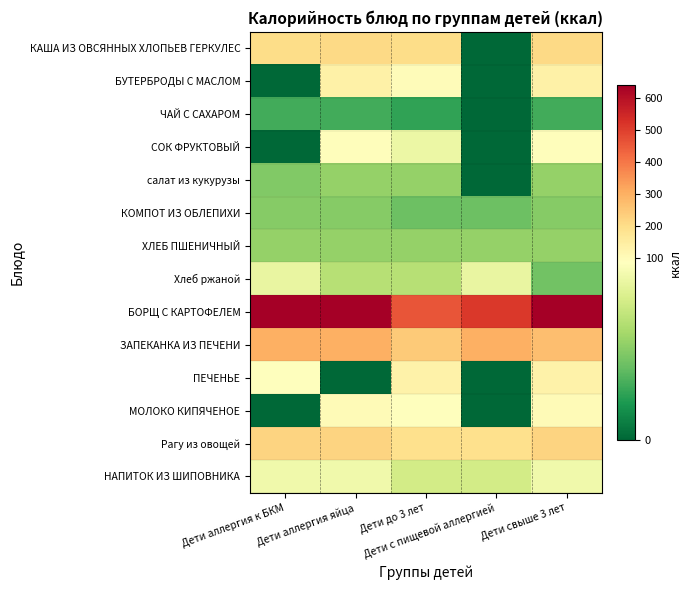

How many categories are shown in the chart?

5